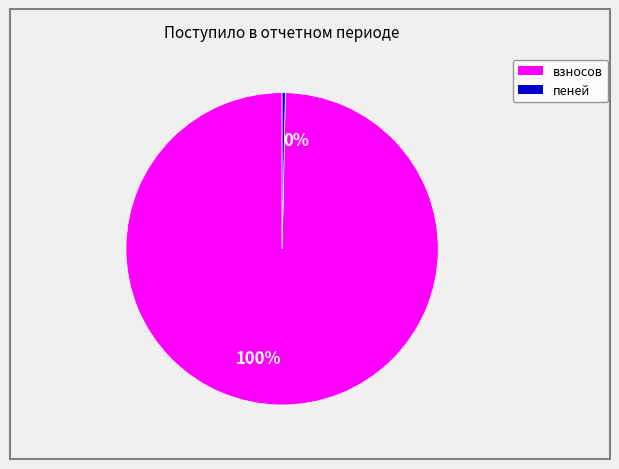

Rank the categories by value from highest to lowest.

100%, 0%